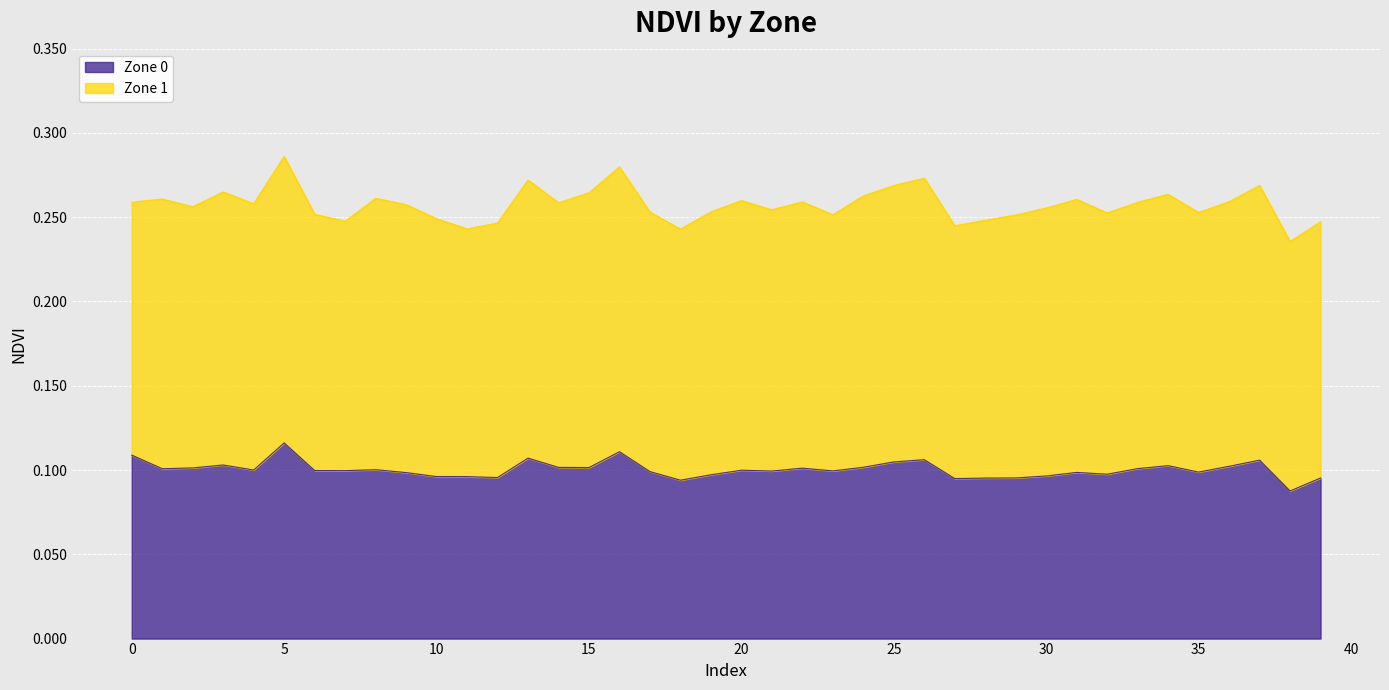

Reading left to right, extract all data points from this chart.

0=0.1	1=0.1	2=0.1	3=0.1	4=0.1	5=0.1	6=0.1	7=0.1	8=0.1	9=0.1	10=0.1	11=0.1	12=0.1	13=0.1	14=0.1	15=0.1	16=0.1	17=0.1	18=0.1	19=0.1	20=0.1	21=0.1	22=0.1	23=0.1	24=0.1	25=0.1	26=0.1	27=0.1	28=0.1	29=0.1	30=0.1	31=0.1	32=0.1	33=0.1	34=0.1	35=0.1	36=0.1	37=0.1	38=0.1	39=0.1